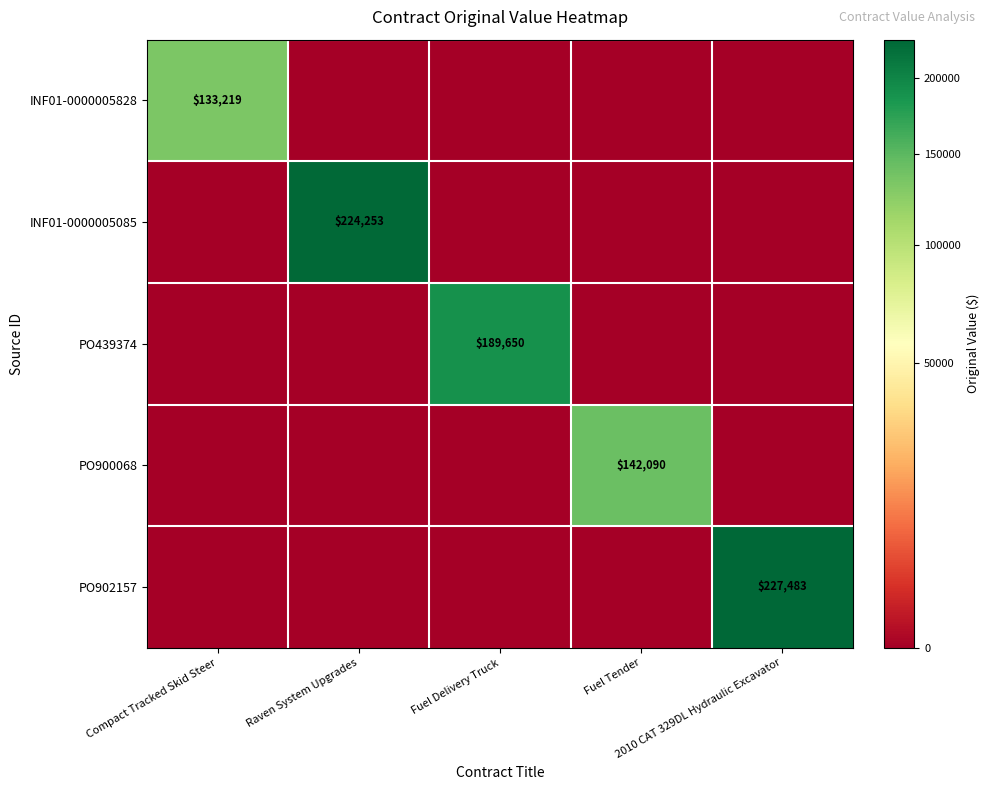

True or false: INF01-0000005085 has a value of -141480.3 at 2010 CAT 329DL Hydraulic Excavator.

False